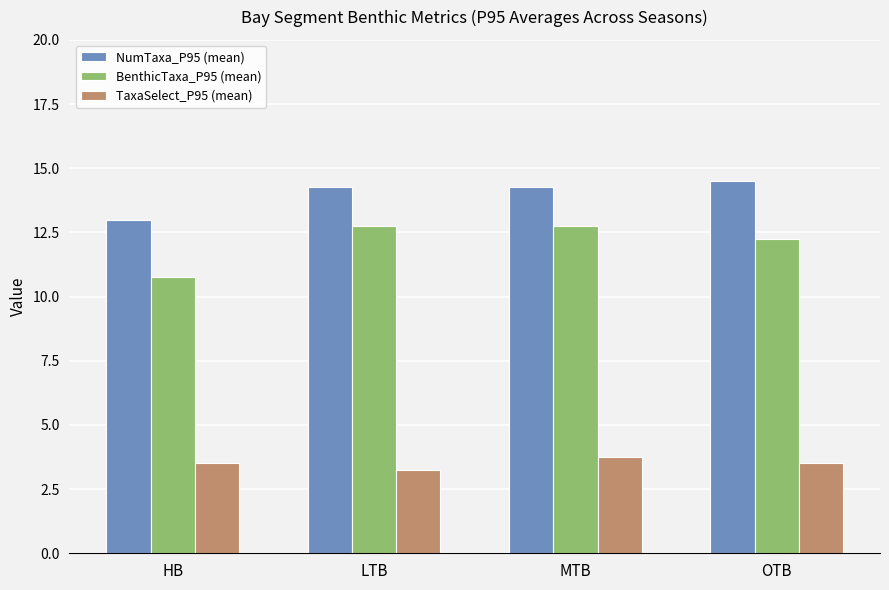

What is the difference between the highest and lowest values at HB?

9.5